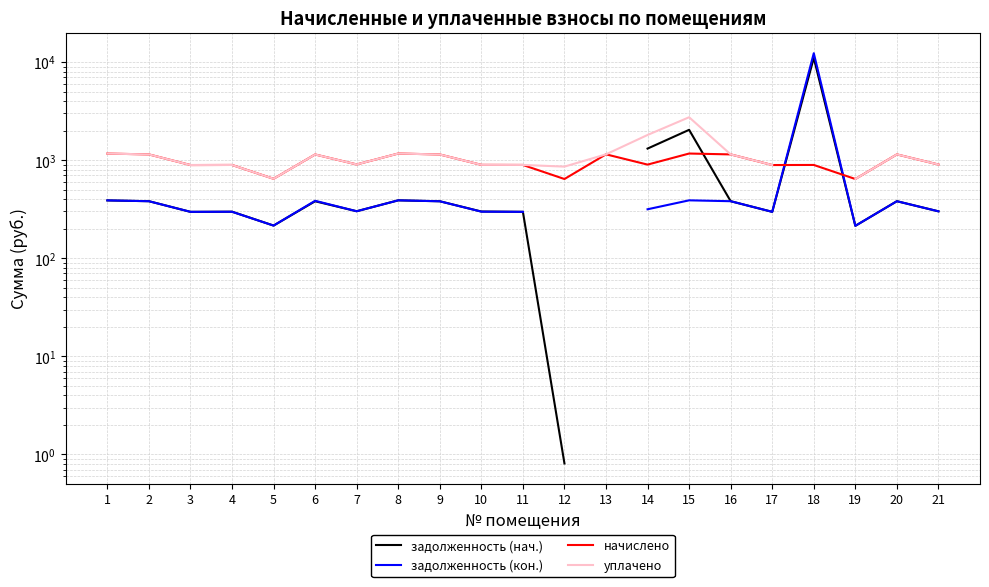

What is the maximum value shown in the chart?

12318.9